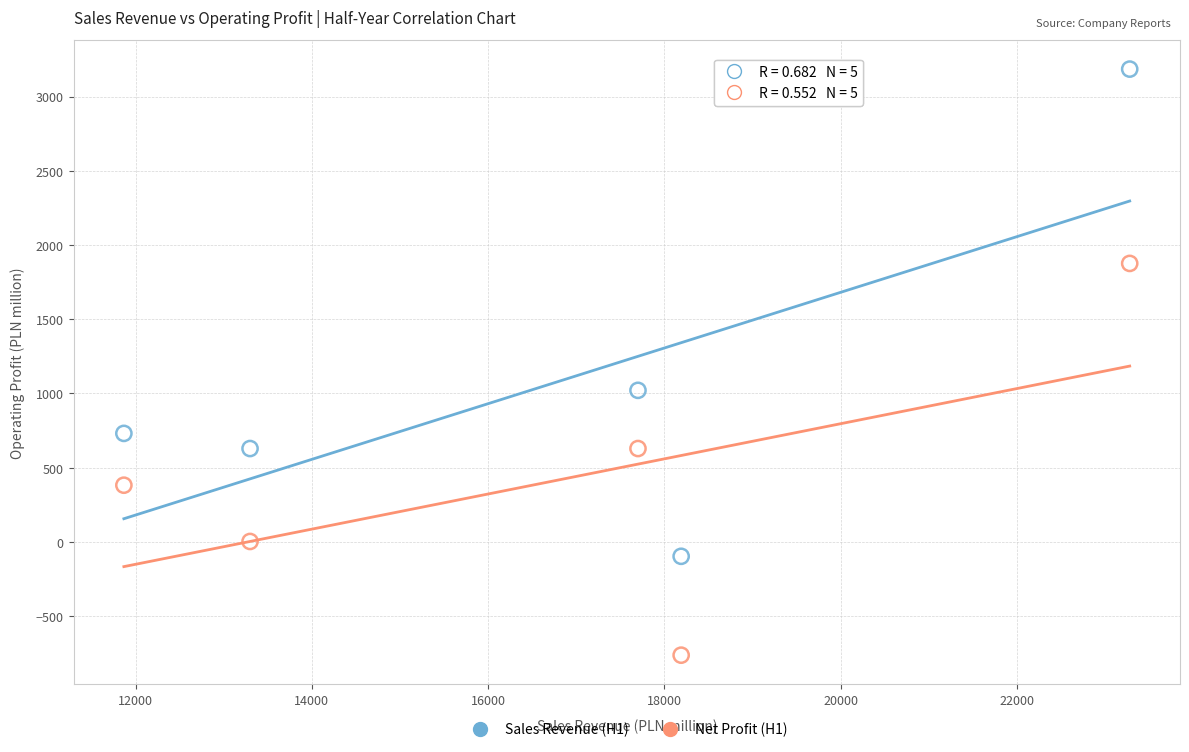

Which series has the largest Y range (max minus min)?

Sales Revenue (H1)